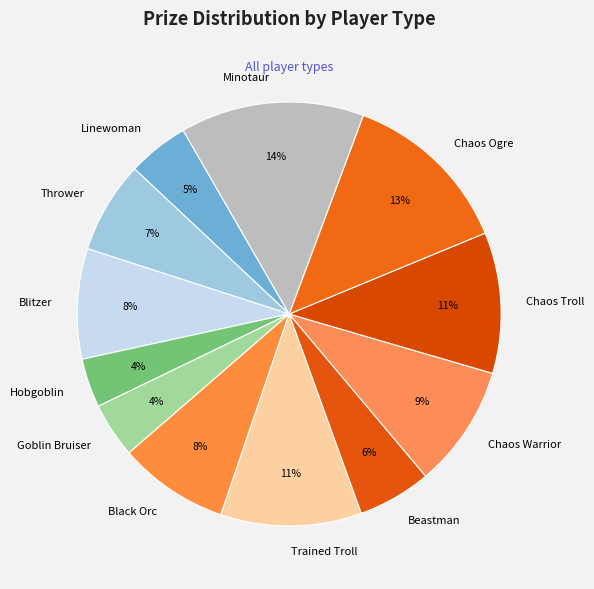

Which category has the biggest portion of the pie?

Minotaur